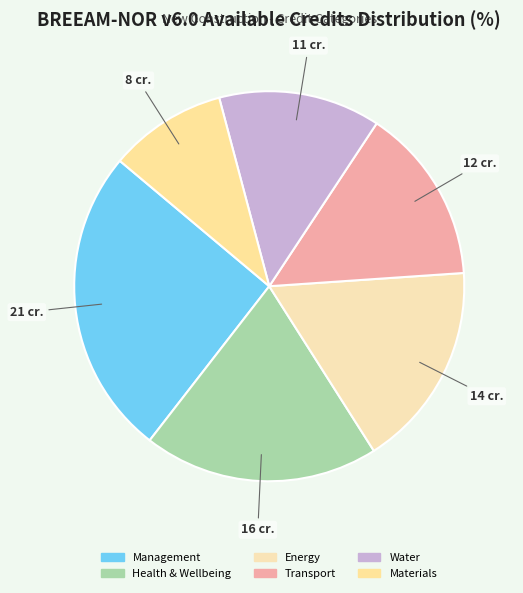

How many slices are in this pie chart?

6